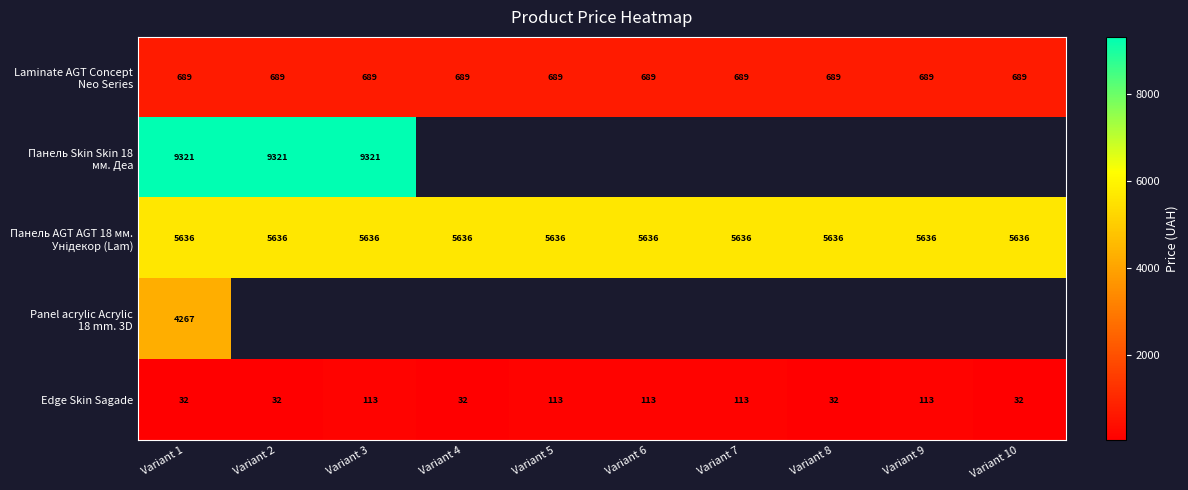

The value of Панель AGT AGT 18 мм. Унідекор (Lam) at Variant 4 is 3014.6. True or false?

False